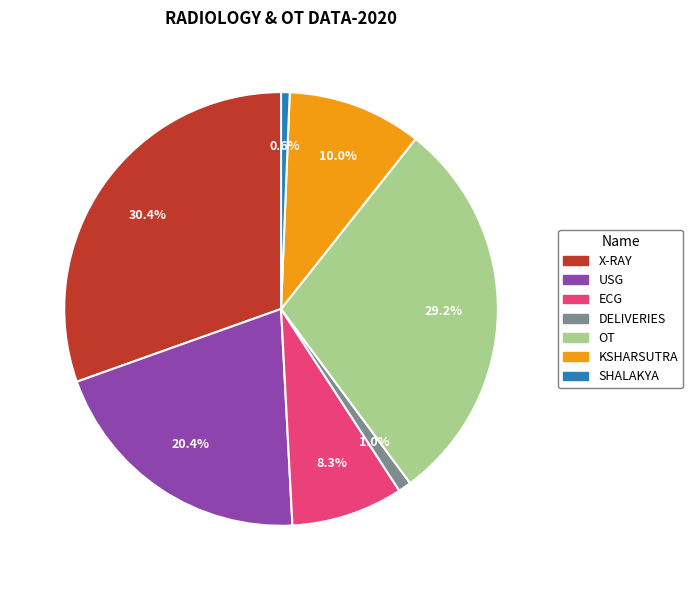

Which category has the biggest portion of the pie?

X-RAY